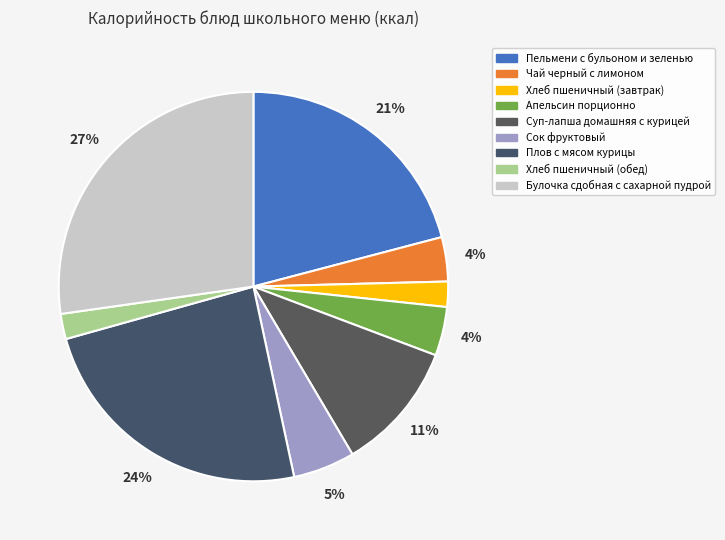

How many slices are in this pie chart?

9